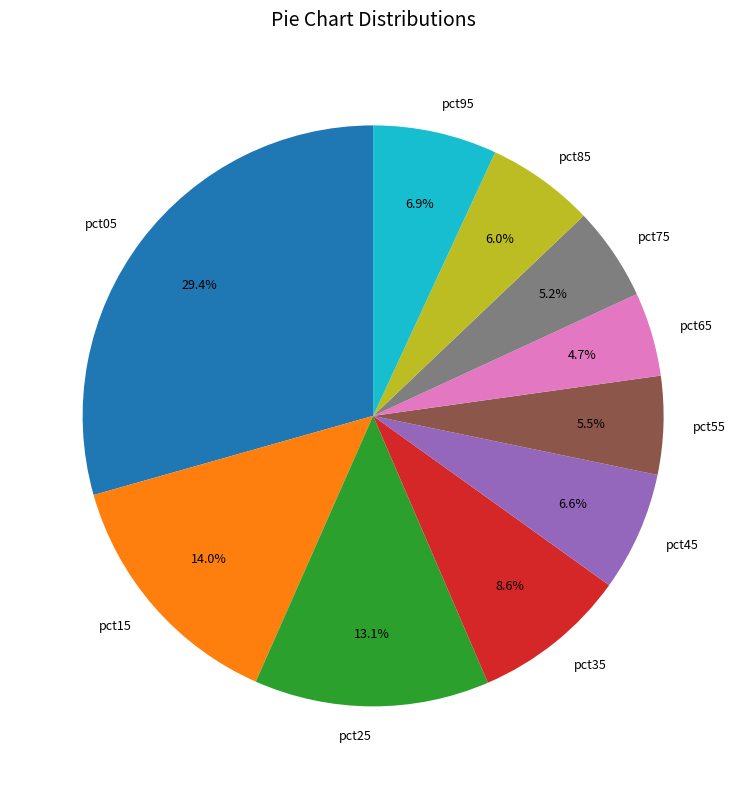

How many slices are in this pie chart?

10